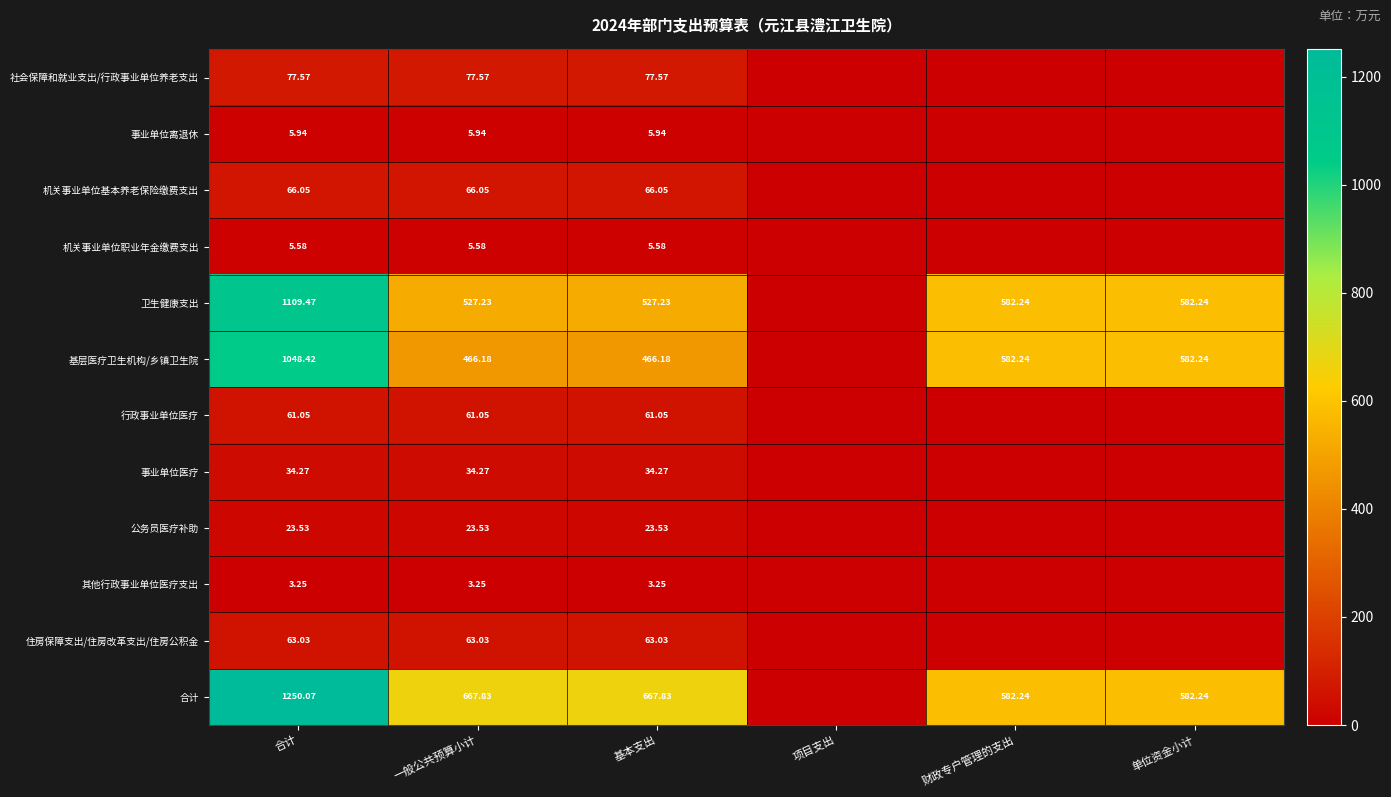

Is the value of 事业单位医疗 at 一般公共预算小计 greater than the value of 基层医疗卫生机构/乡镇卫生院 at 财政专户管理的支出?

No